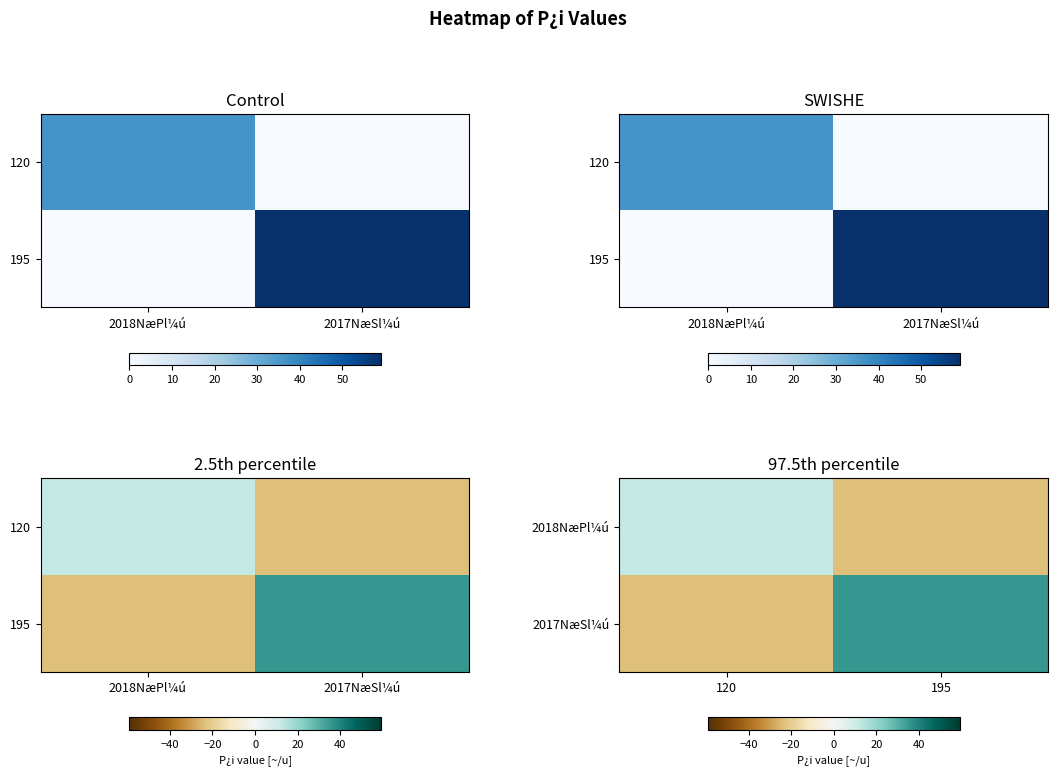

Rank the series by their average value, from lowest to highest.

2018NæPl¼ú, 2017NæSl¼ú